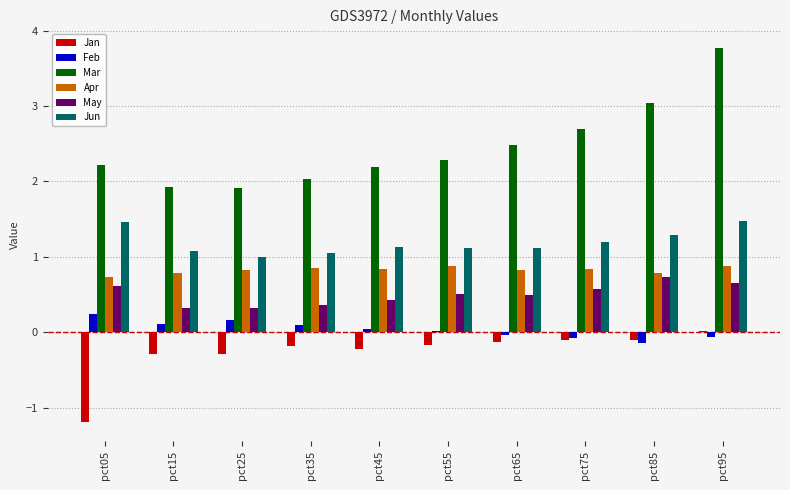

What is the value of the Feb bar at the 4th from the left?

0.1